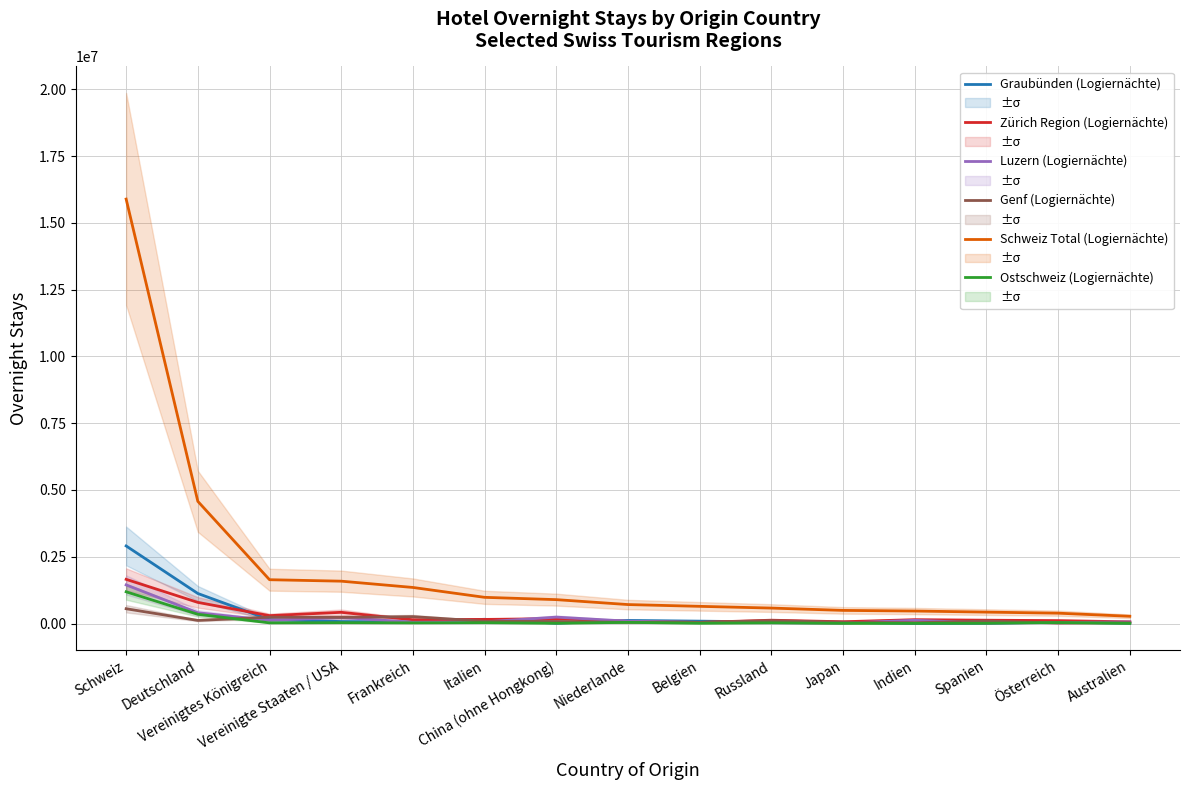

Reading left to right, what are all the values shown in this chart?

Graubünden (Logiernächte): Schweiz=2904212	Deutschland=1124300	Vereinigtes Königreich=143716	Vereinigte Staaten / USA=74926	Frankreich=59645	Italien=158681	China (ohne Hongkong)=11504	Niederlande=115356	Belgien=89114	Russland=58293	Japan=50079	Indien=4751	Spanien=11831	Österreich=51074	Australien=13219
Zürich Region (Logiernächte): Schweiz=1654056	Deutschland=790765	Vereinigtes Königreich=295516	Vereinigte Staaten / USA=419578	Frankreich=140653	Italien=154165	China (ohne Hongkong)=180804	Niederlande=78431	Belgien=41624	Russland=125031	Japan=66610	Indien=143700	Spanien=125064	Österreich=109000	Australien=63445
Luzern (Logiernächte): Schweiz=1445251	Deutschland=402909	Vereinigtes Königreich=120412	Vereinigte Staaten / USA=227044	Frankreich=47462	Italien=63682	China (ohne Hongkong)=239840	Niederlande=88630	Belgien=42137	Russland=29035	Japan=17205	Indien=121524	Spanien=20847	Österreich=36281	Australien=61087
Genf (Logiernächte): Schweiz=553812	Deutschland=116476	Vereinigtes Königreich=237646	Vereinigte Staaten / USA=230104	Frankreich=258671	Italien=85196	China (ohne Hongkong)=77082	Niederlande=44975	Belgien=45432	Russland=106919	Japan=48857	Indien=29515	Spanien=93089	Österreich=16711	Australien=33098
Schweiz Total (Logiernächte): Schweiz=15889226	Deutschland=4573496	Vereinigtes Königreich=1640091	Vereinigte Staaten / USA=1585467	Frankreich=1350164	Italien=980646	China (ohne Hongkong)=894316	Niederlande=709937	Belgien=643365	Russland=578656	Japan=491651	Indien=467967	Spanien=427310	Österreich=387467	Australien=271304
Ostschweiz (Logiernächte): Schweiz=1187762	Deutschland=345790	Vereinigtes Königreich=24920	Vereinigte Staaten / USA=30969	Frankreich=24082	Italien=31733	China (ohne Hongkong)=10465	Niederlande=43428	Belgien=11248	Russland=26317	Japan=6189	Indien=5502	Spanien=10053	Österreich=37559	Australien=3647